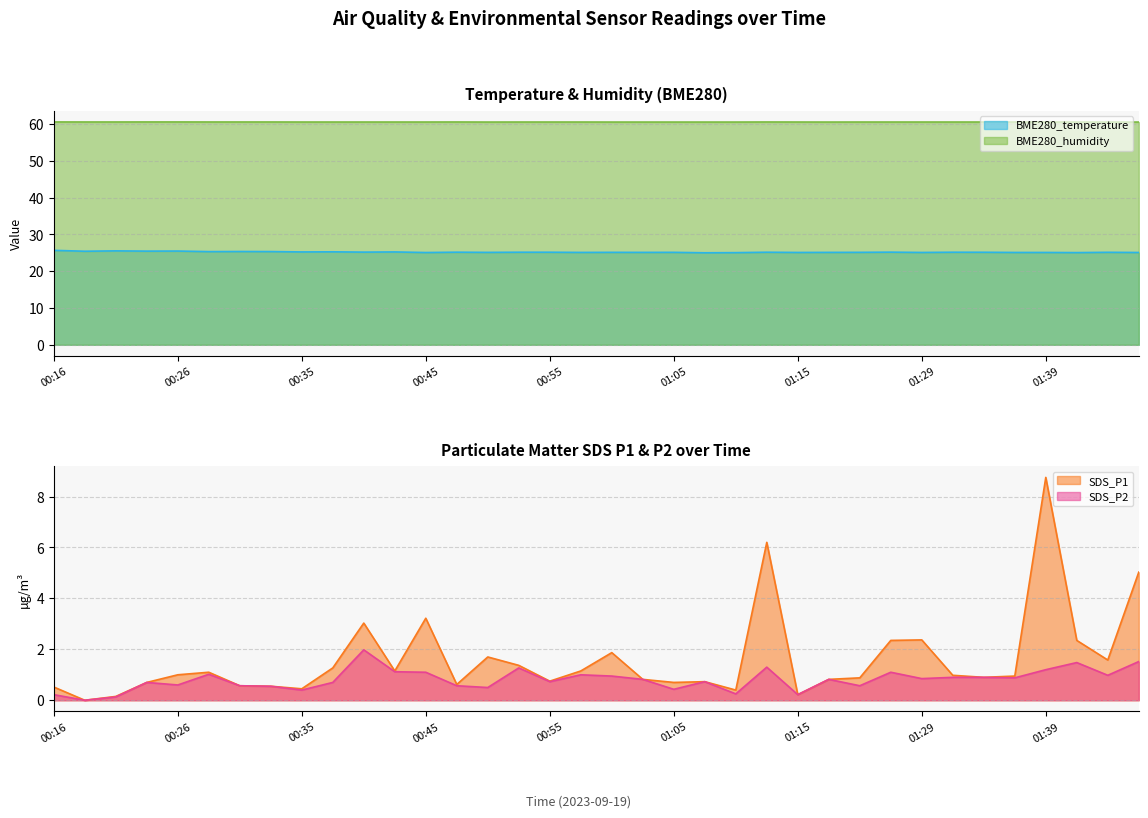

In SDS_P1, how many points are higher than both neighbors (excluding endpoints)?

9